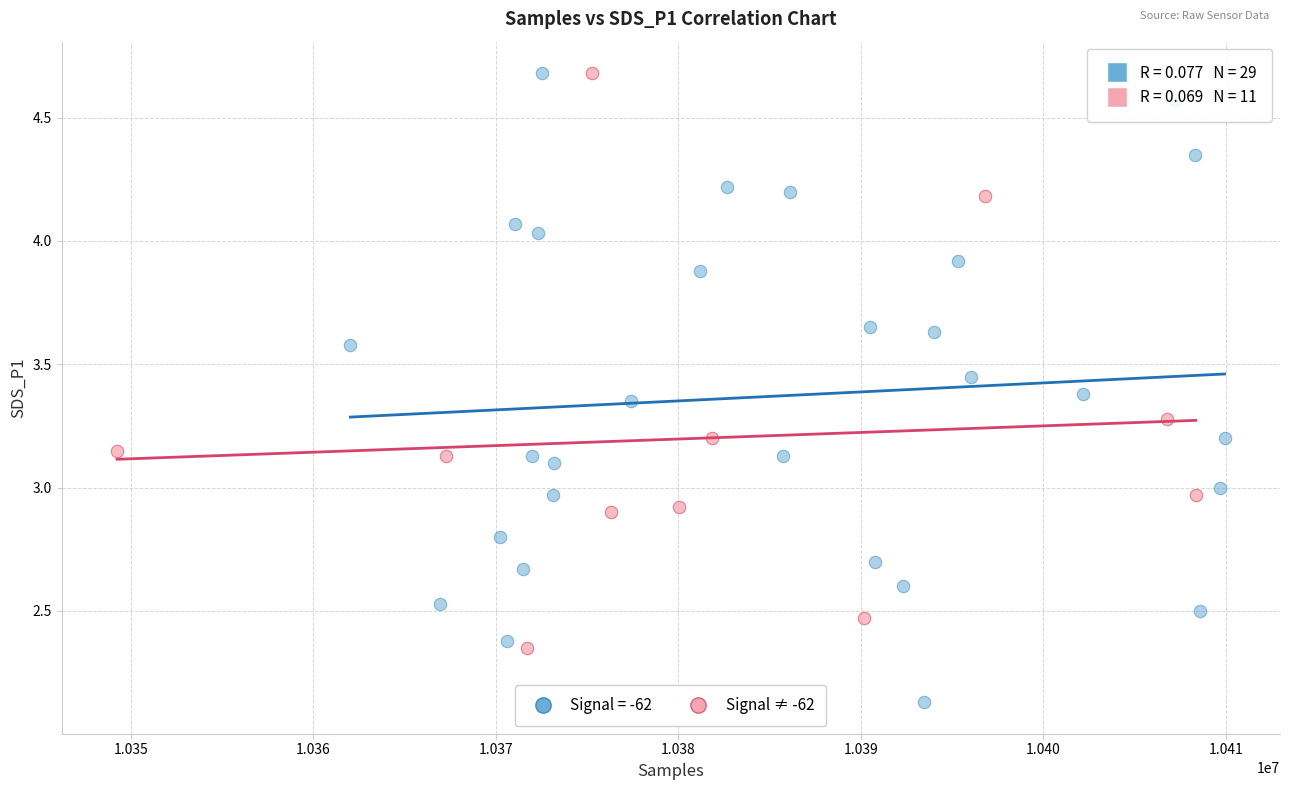

Which series contains the lowest Y value?

Signal = -62